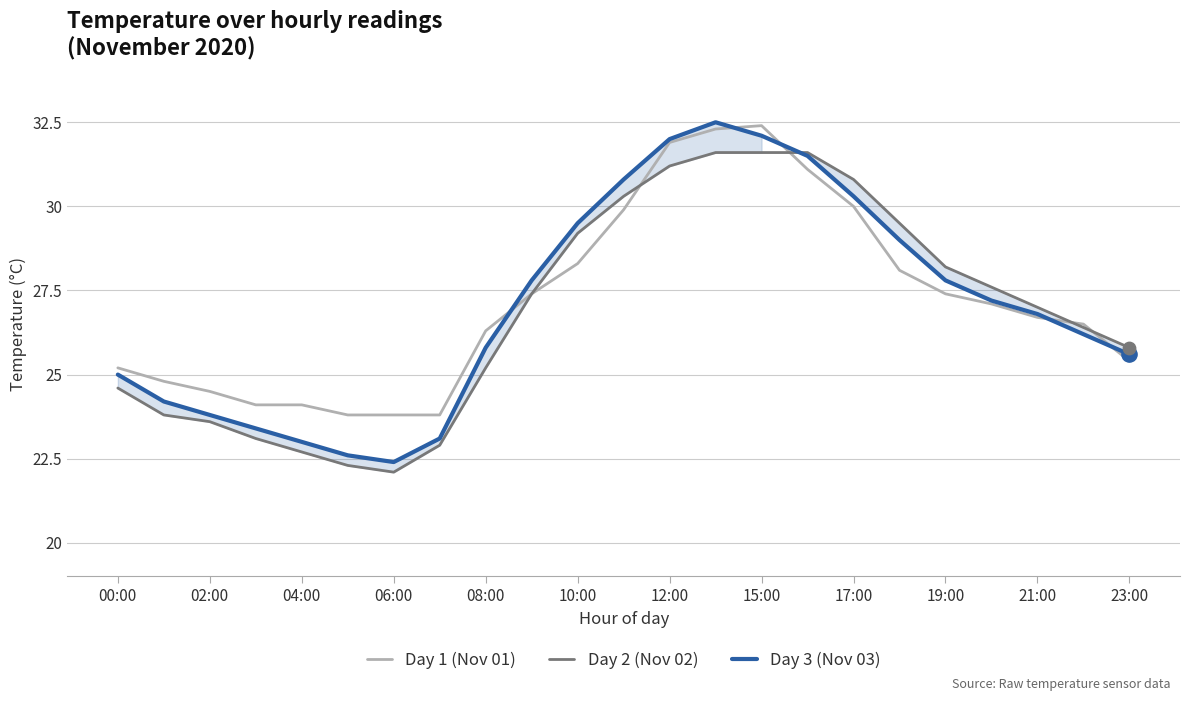

What is the total value across all series at 15:00?

96.1